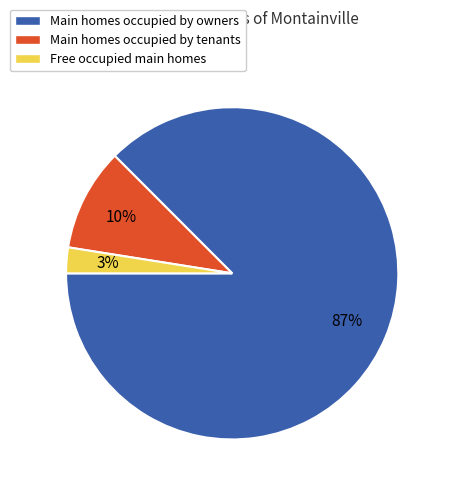

Is there any slice that represents more than half of the pie?

Yes